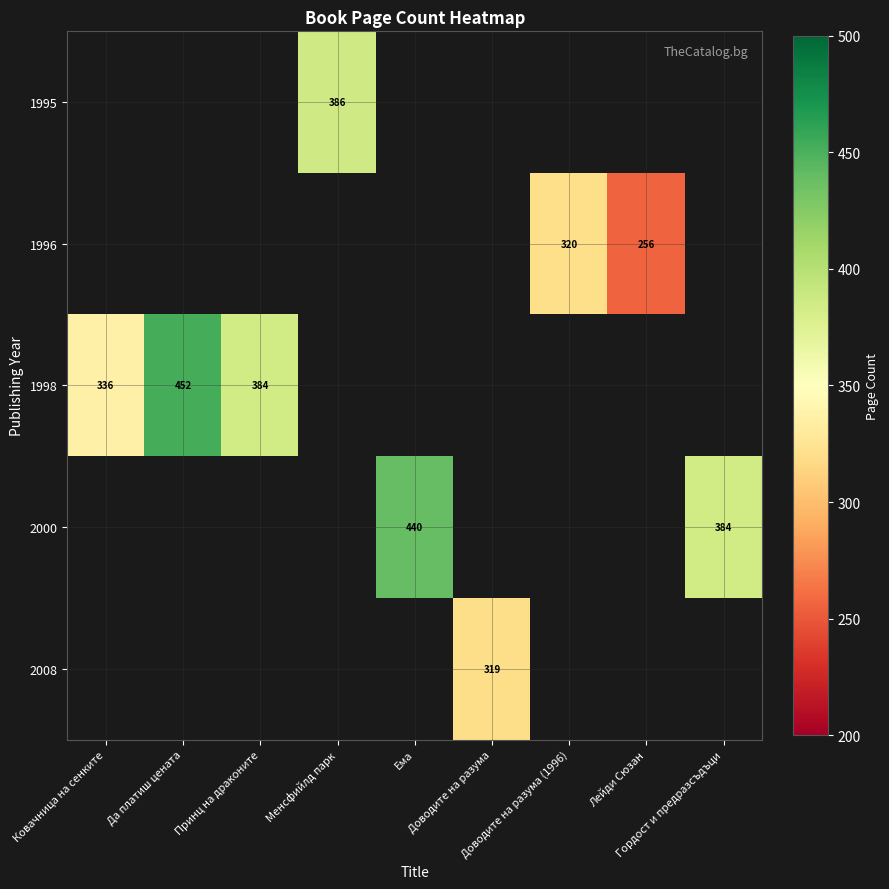

At which category does the chart reach its peak across all series?

Да платиш цената